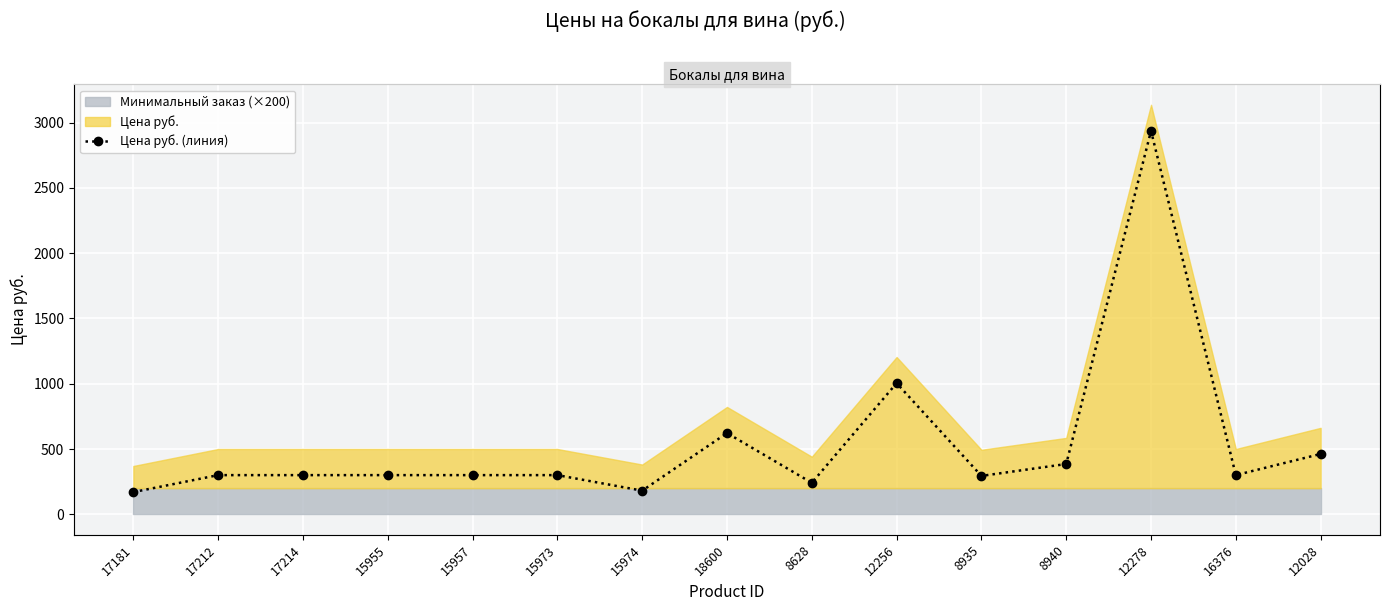

Reading right to left, transcribe all the data shown in this chart.

12028=462.0	16376=300.0	12278=2935.5	8940=385.0	8935=294.0	12256=1004.2	8628=241.0	18600=622.0	15974=181.0	15973=300.0	15957=300.0	15955=300.0	17214=300.0	17212=300.0	17181=170.0